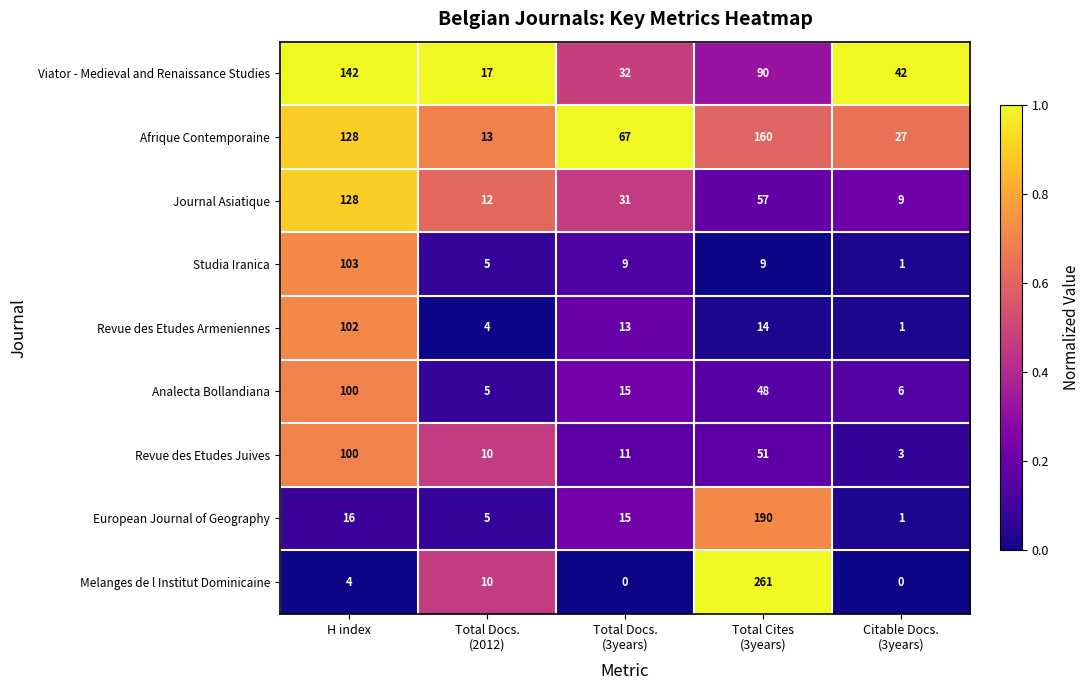

Read the Journal Asiatique value at H index.

128